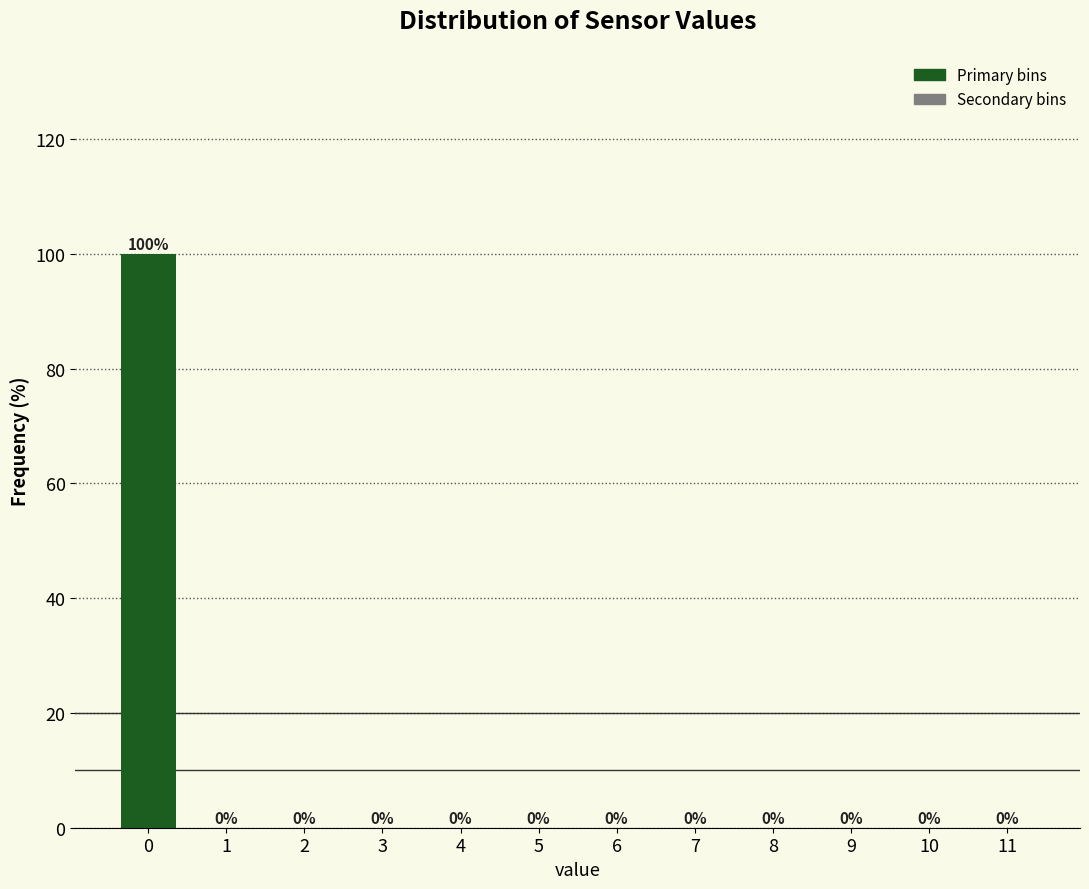

Reading right to left, list all the values displayed in this chart.

11=0	10=0	9=0	8=0	7=0	6=0	5=0	4=0	3=0	2=0	1=0	0=100